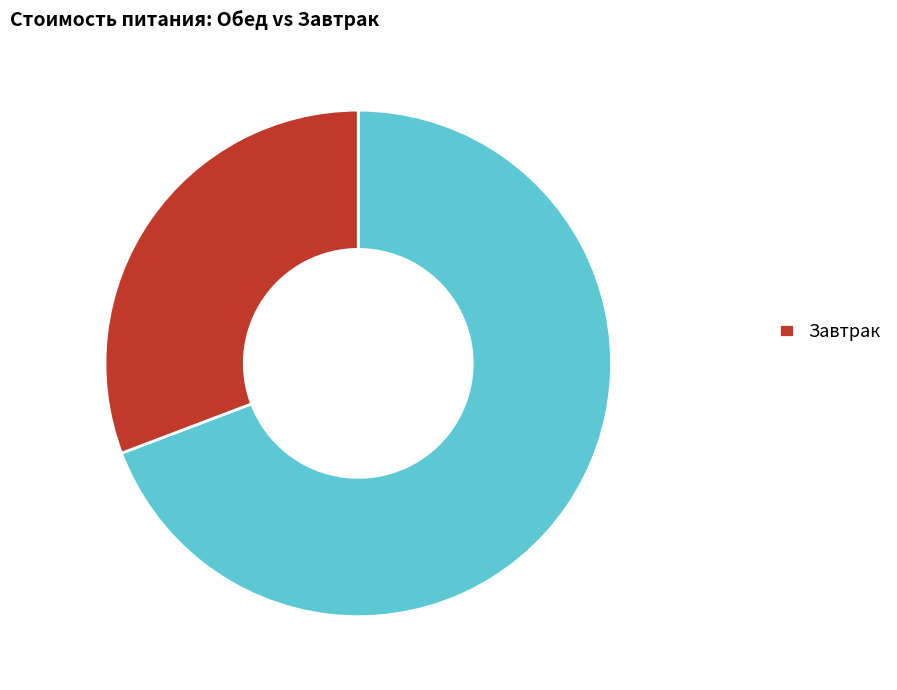

Is there a majority slice in this chart?

Yes